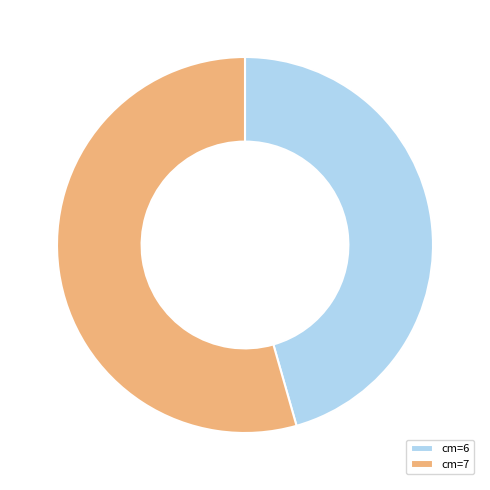

Count the number of slices in the pie.

2